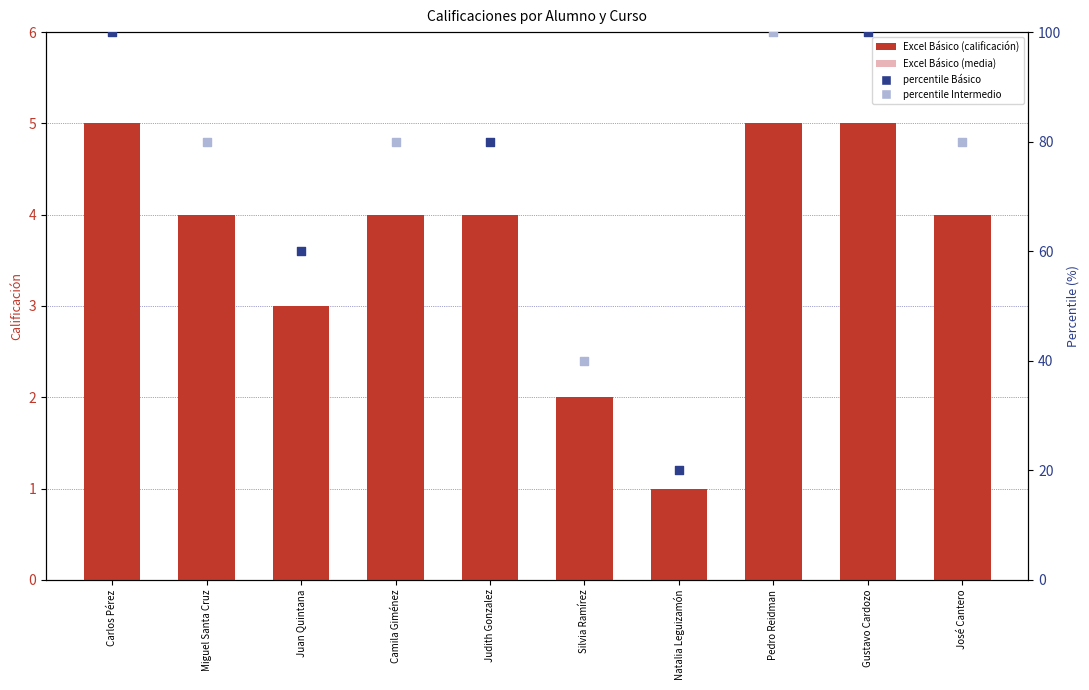

Which series contains the lowest Y value?

Excel Básico